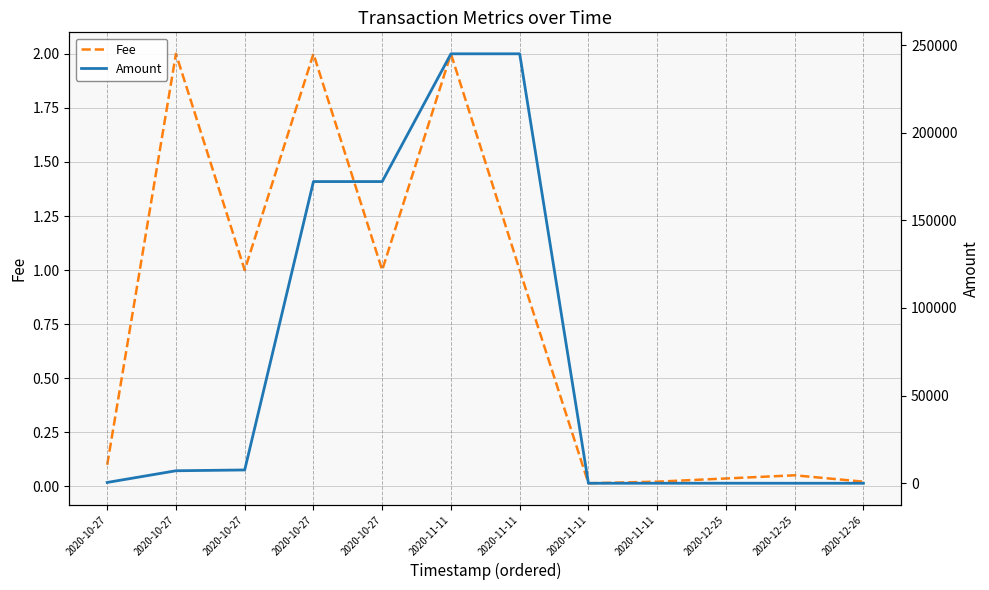

What is the value of the Amount point at the 8th from the left?

244998.0